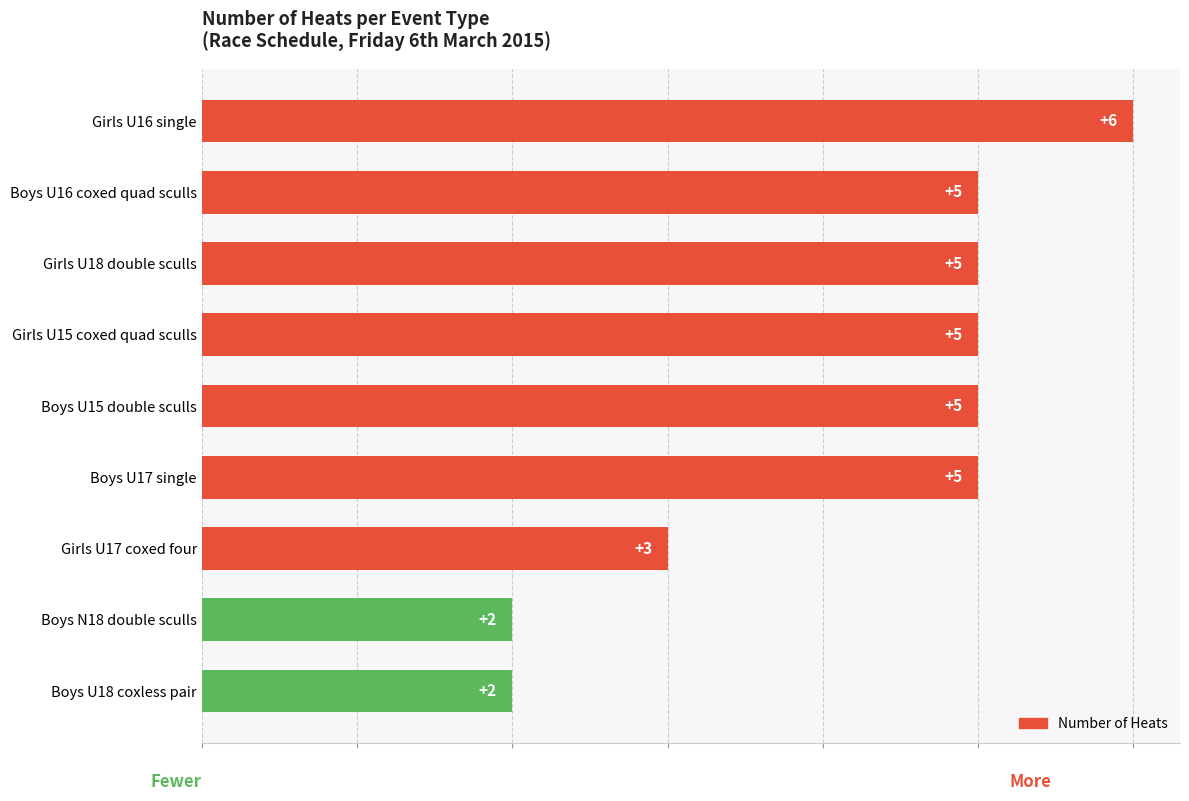

How many values are between 3 and 5?

6